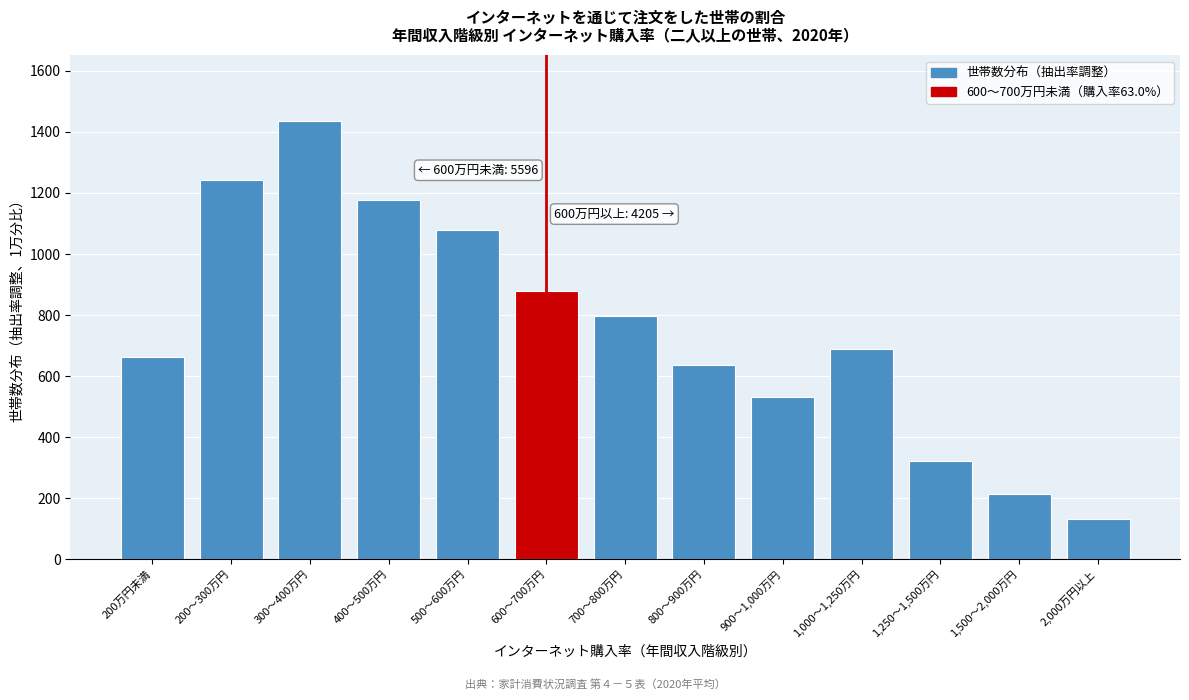

Reading right to left, extract all data points from this chart.

2,000万円以上=131	1,500～2,000万円=215	1,250～1,500万円=323	1,000～1,250万円=689	900～1,000万円=531	800～900万円=638	700～800万円=798	600～700万円=880	500～600万円=1078	400～500万円=1177	300～400万円=1435	200～300万円=1244	200万円未満=662